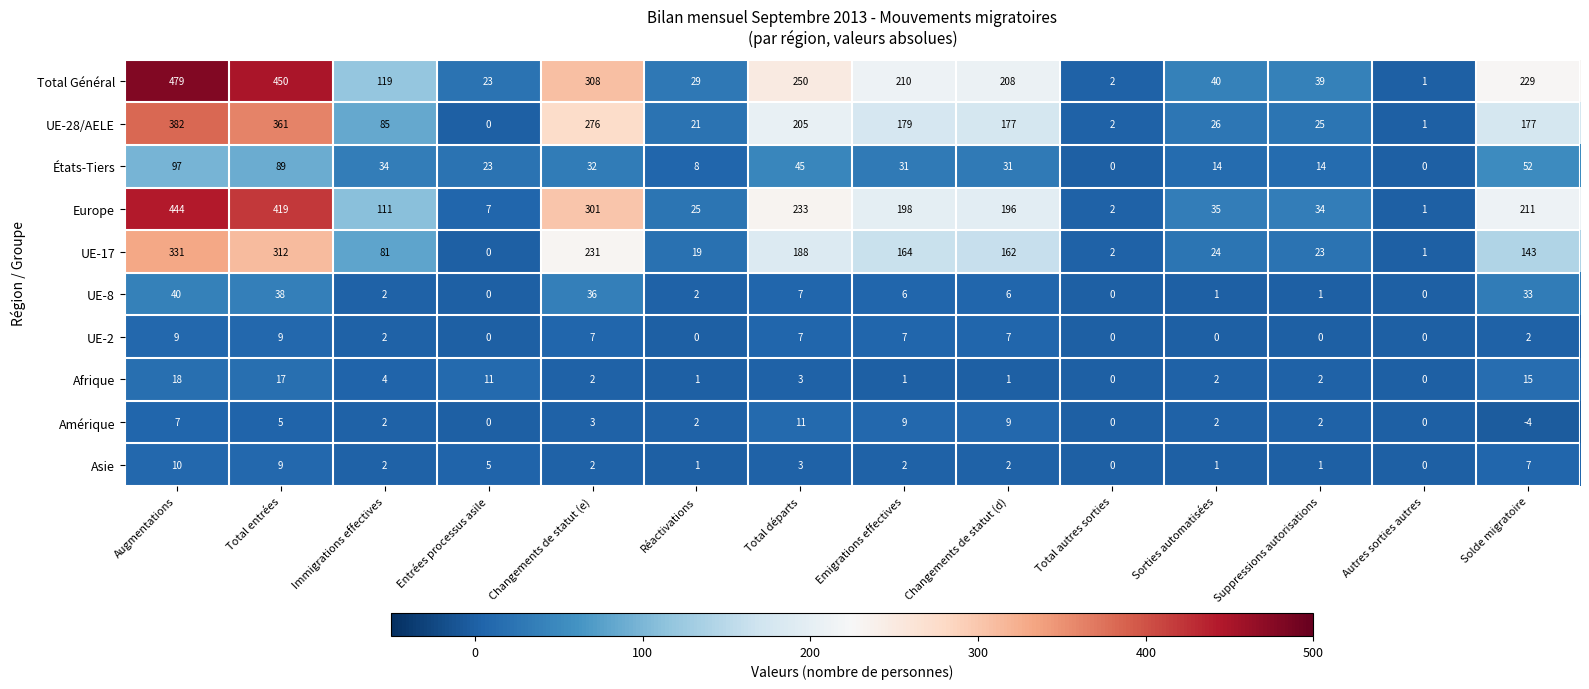

What is the difference between the highest and lowest values at Augmentations?

472